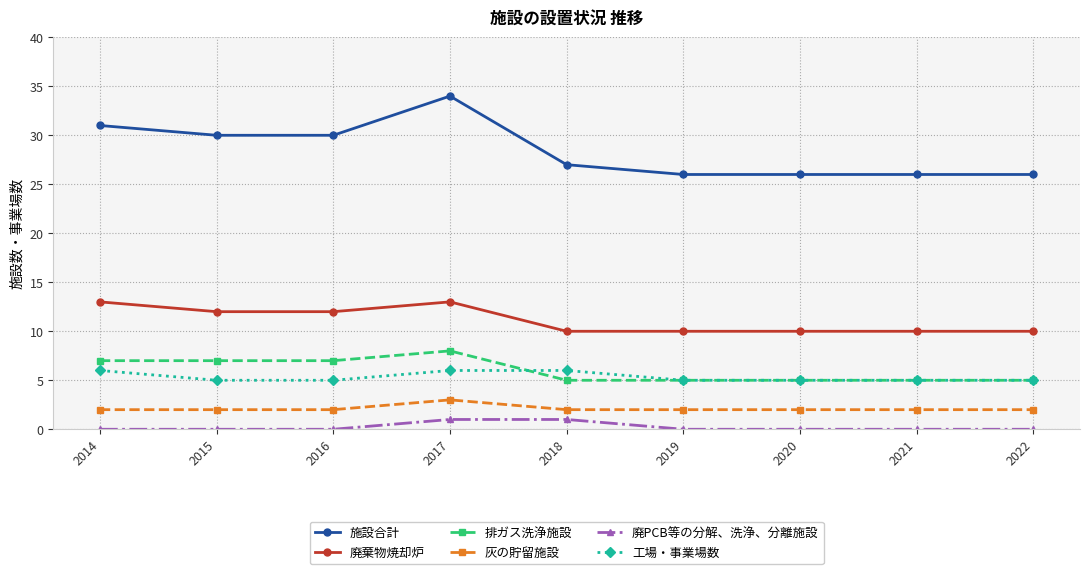

Count the number of categories in the chart.

9